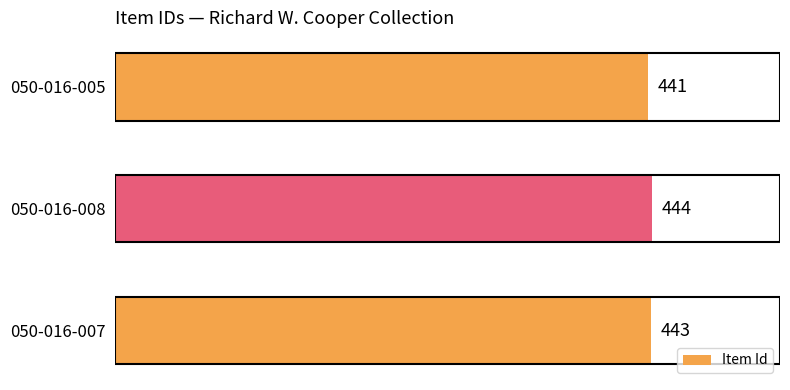

Are the bars grouped side by side (vs. stacked)?

No